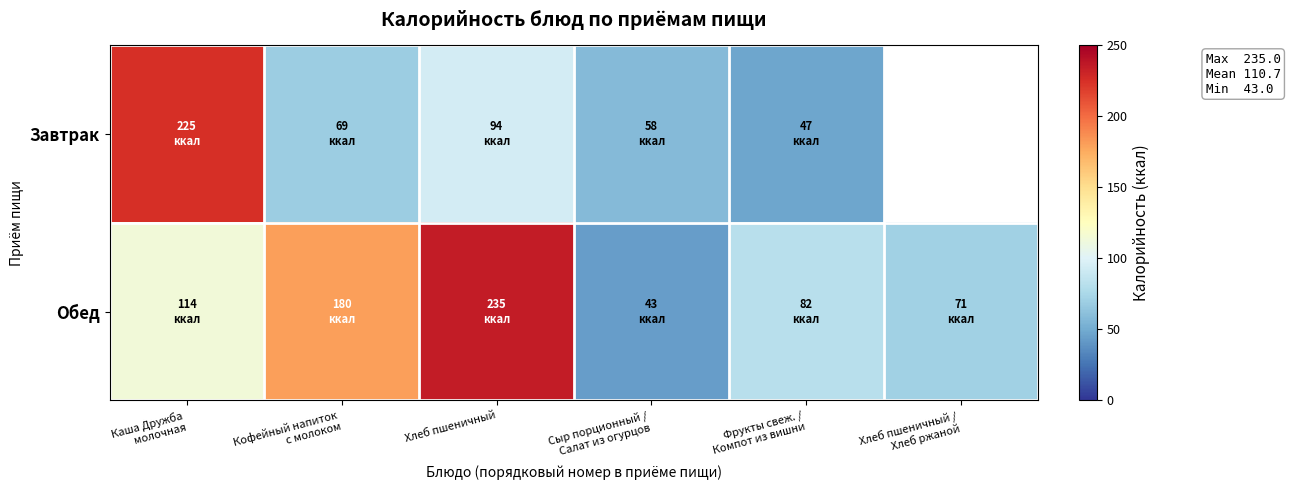

Between Каша Дружба
молочная and Хлеб пшеничный /
Хлеб ржаной, which is larger?

Каша Дружба
молочная